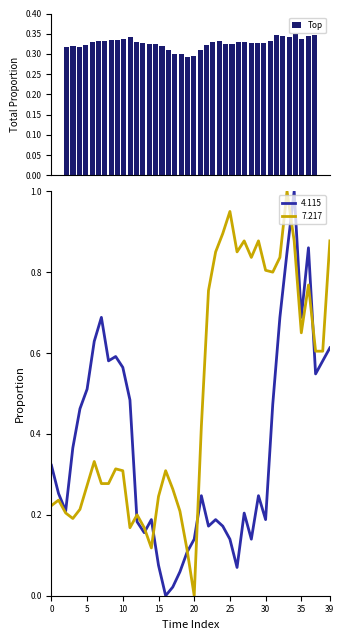

True or false: the data shows 0.3 at 16.

True